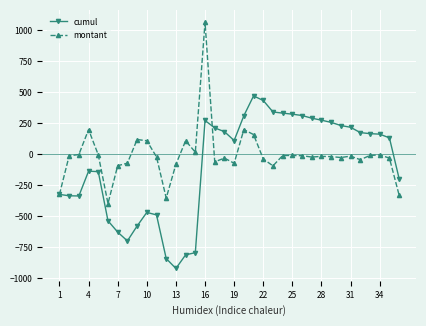

True or false: cumul has more than 2 points higher than both neighbors.

True